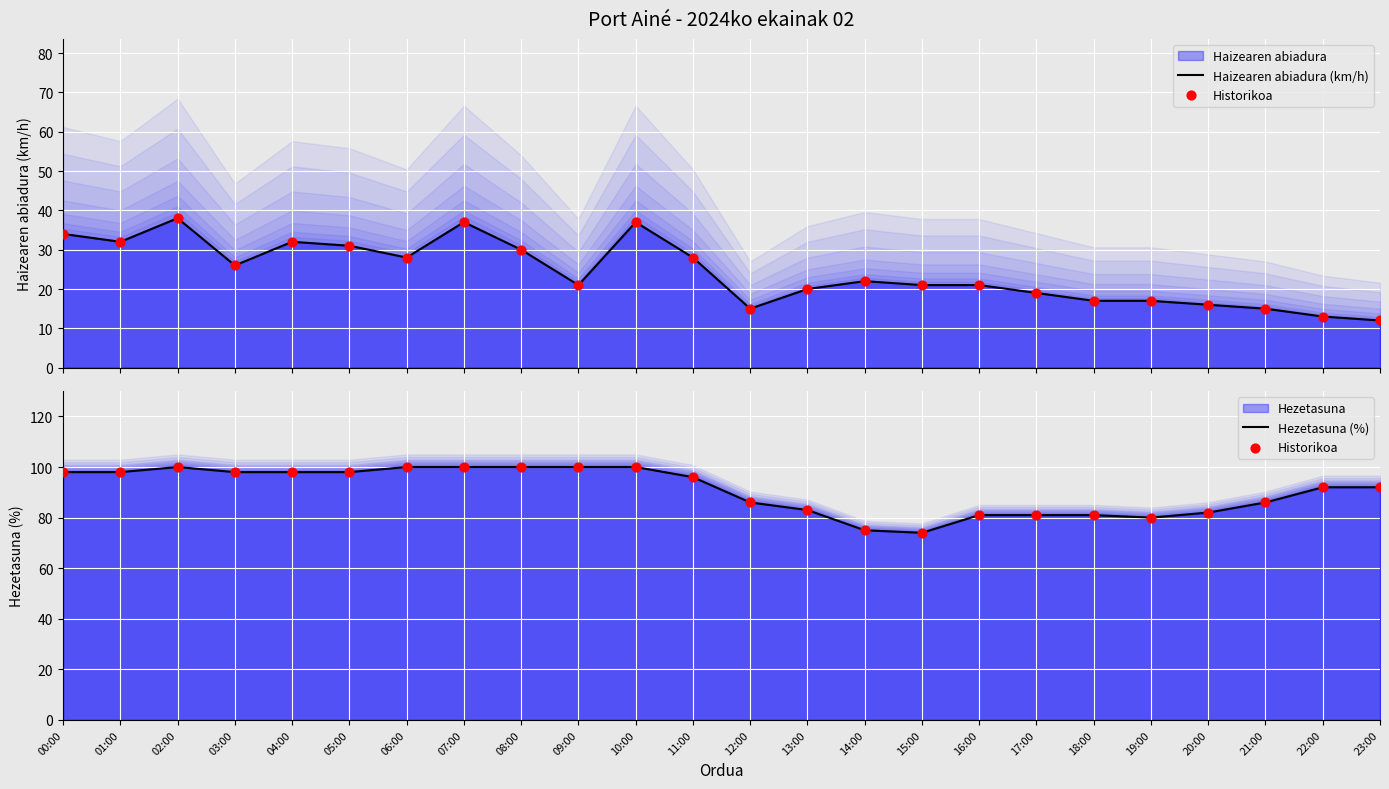

Which series has the widest spread of Y values?

Haizearen abiadura (km/h)